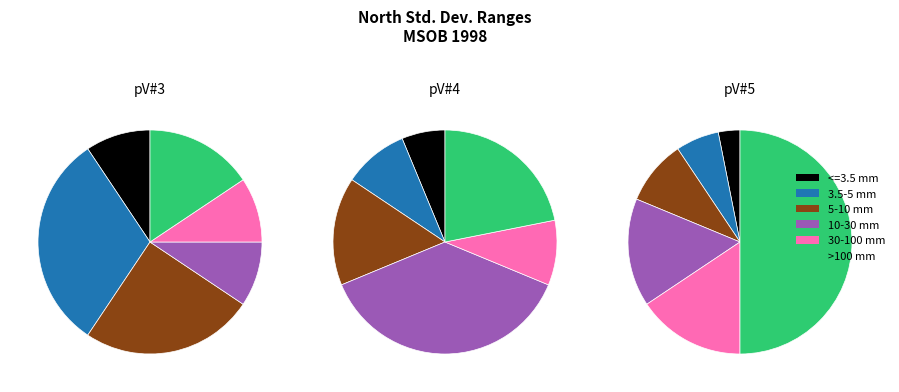

Is there a majority slice in this chart?

Yes